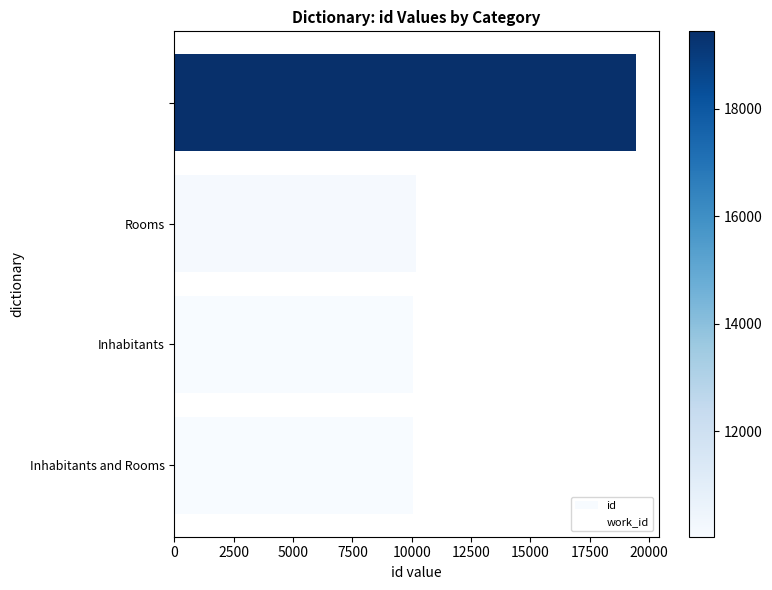

What is the greatest value displayed?

19441